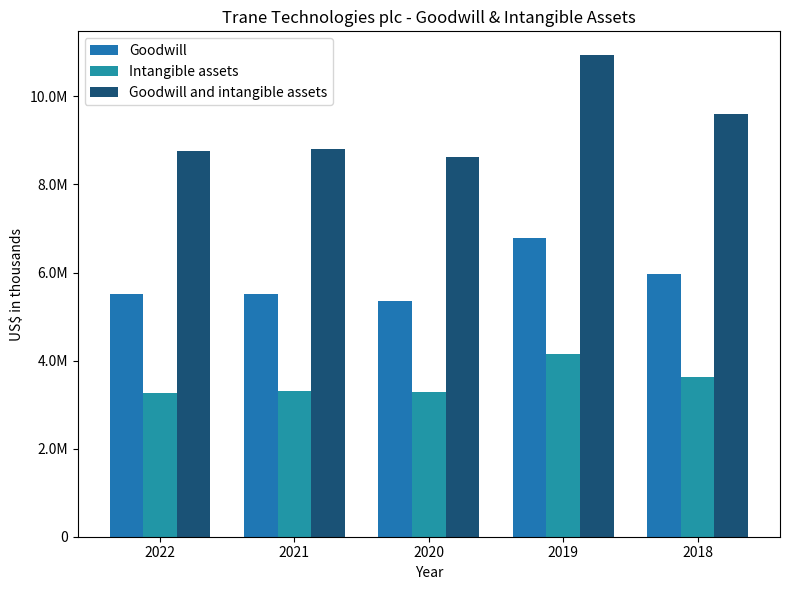

Does the chart contain any negative values?

No